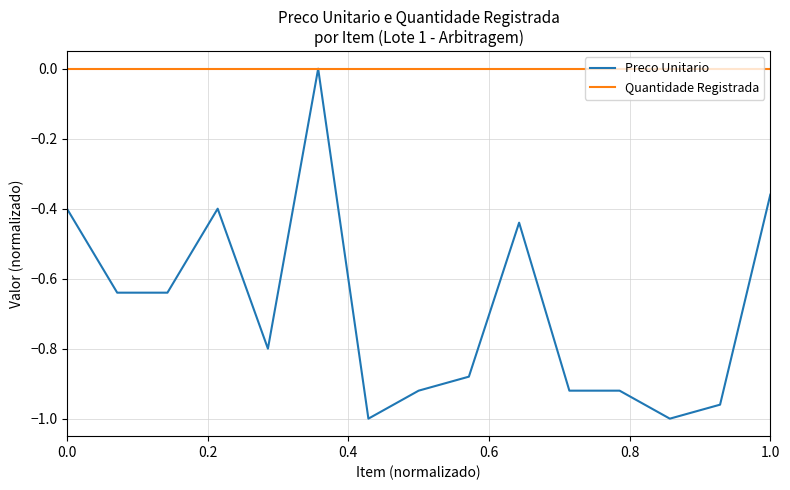

Rank the series by their average value, from highest to lowest.

Quantidade Registrada, Preco Unitario